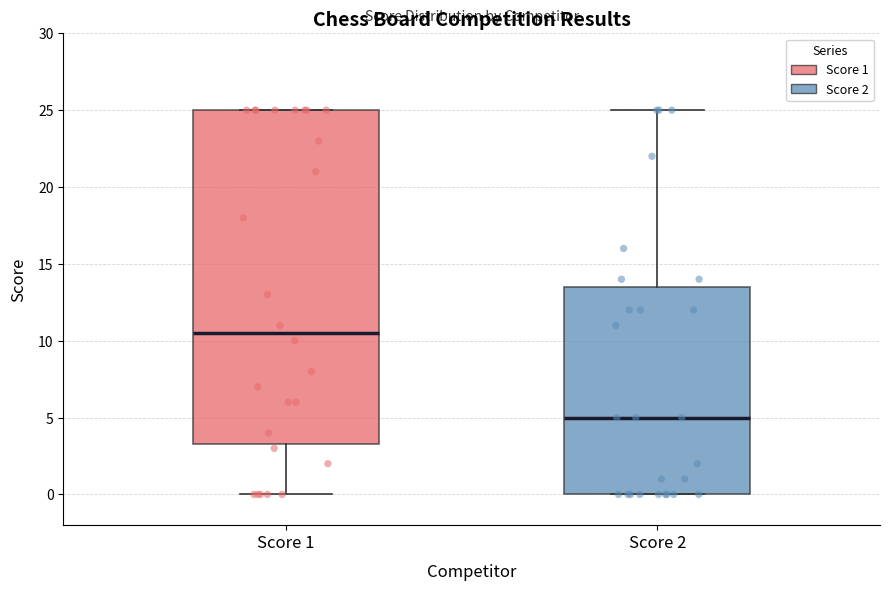

Which box is the tallest, from its lower edge to its upper edge?

Score 1